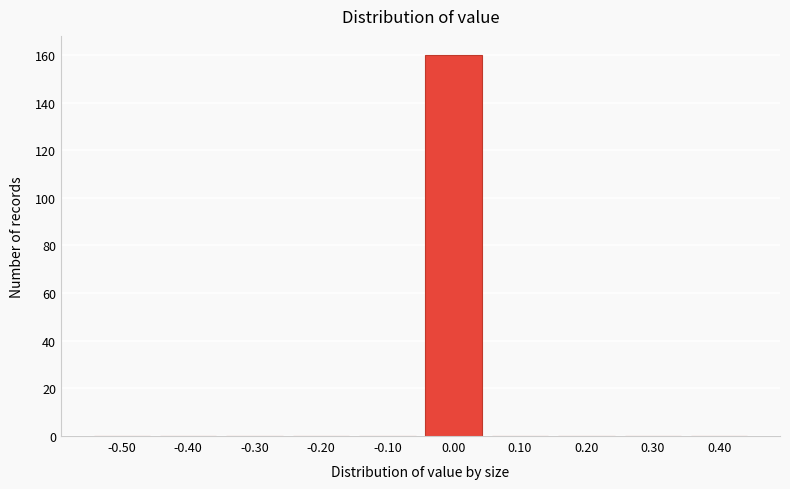

Reading left to right, list all the values displayed in this chart.

-0.50=0	-0.40=0	-0.30=0	-0.20=0	-0.10=0	0.00=160	0.10=0	0.20=0	0.30=0	0.40=0